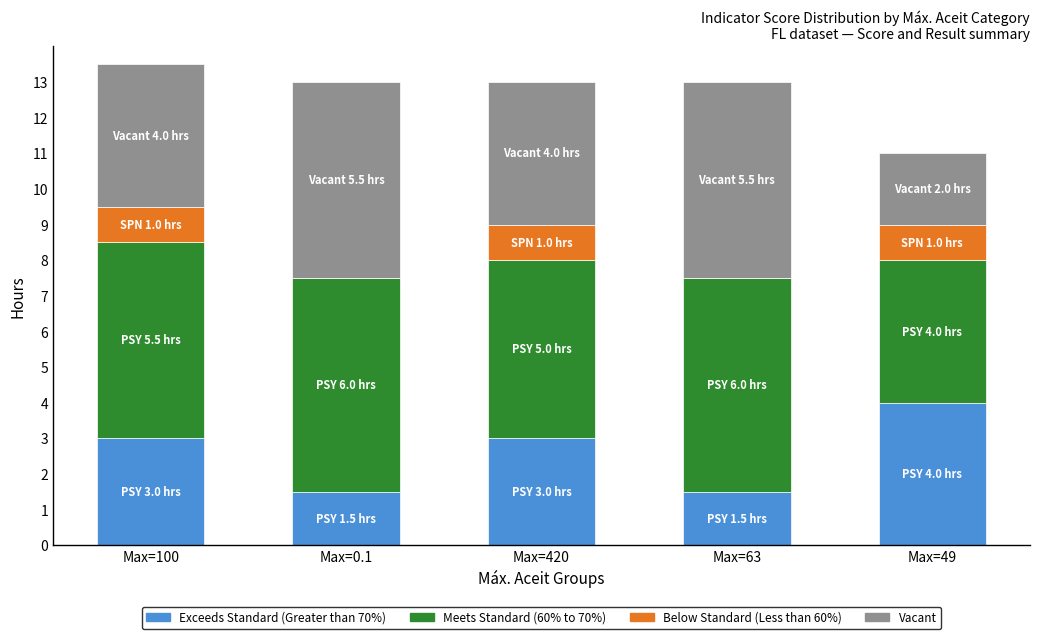

What is the total value across all series at Max=420?

13.0